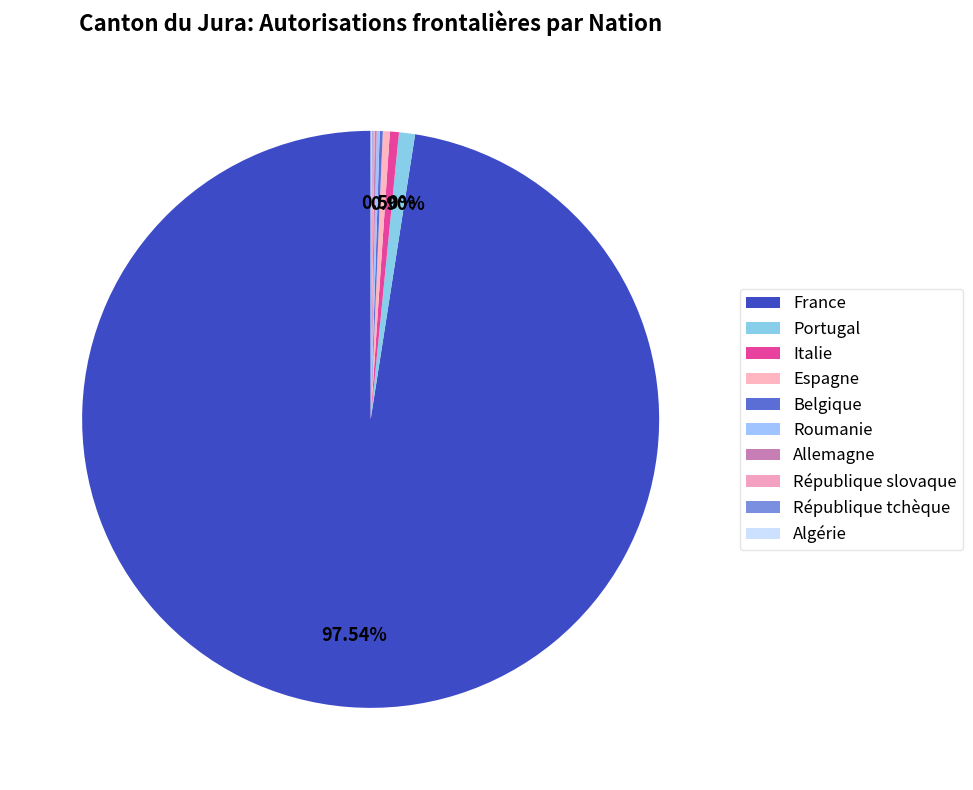

To the nearest percent, what is the difference between the largest and smallest slice percentages?

97%